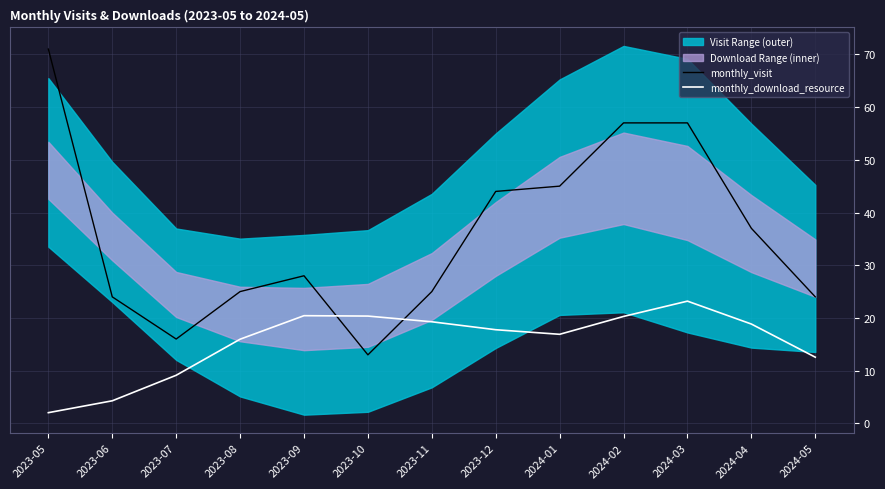

The monthly_visit series shows 19.5 at 2023-10. True or false?

False